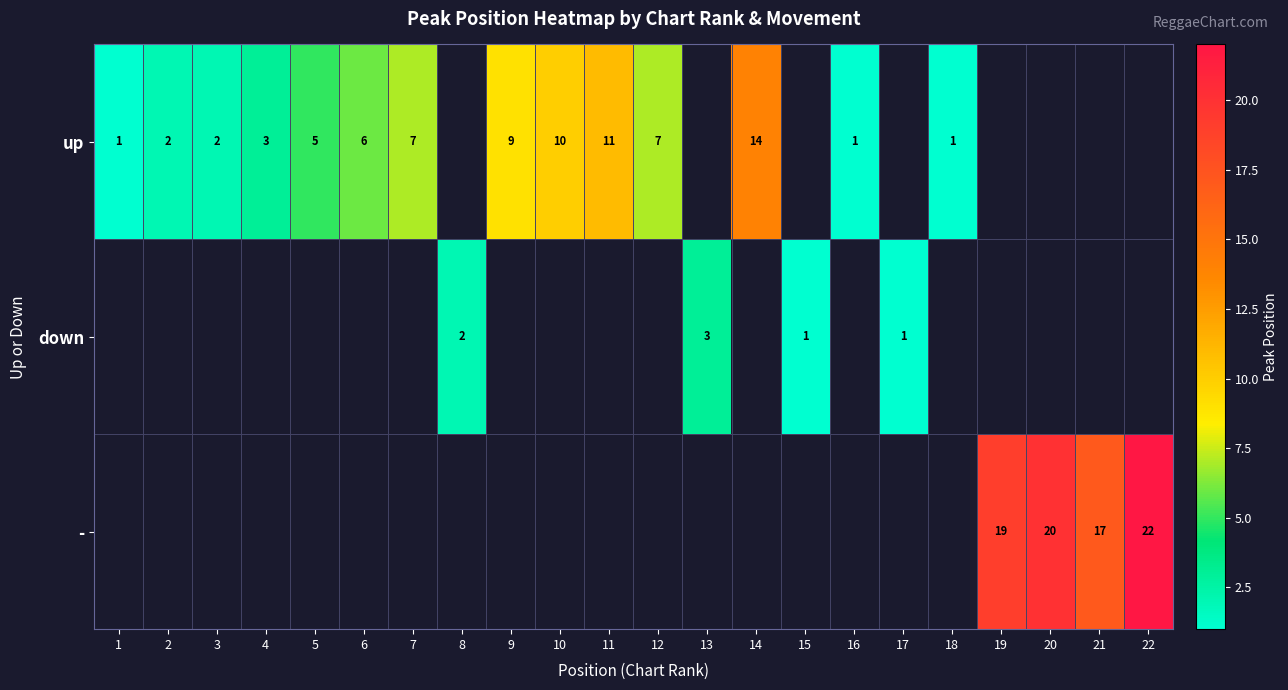

What is the difference between the up values at 9 and 18?

8